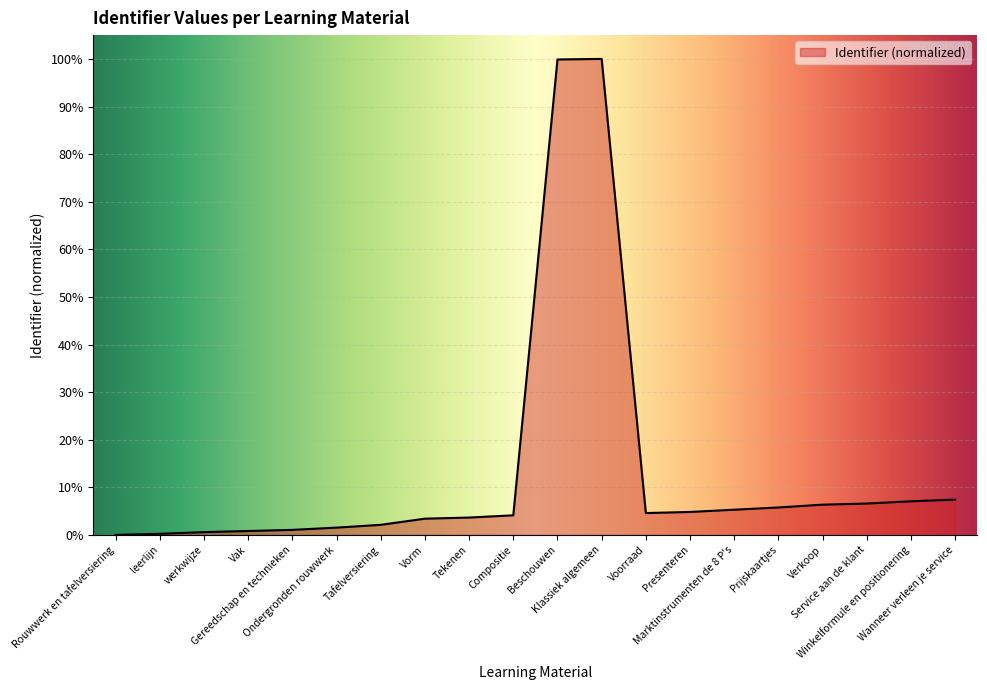

What is the difference between the maximum and minimum values?

100.0